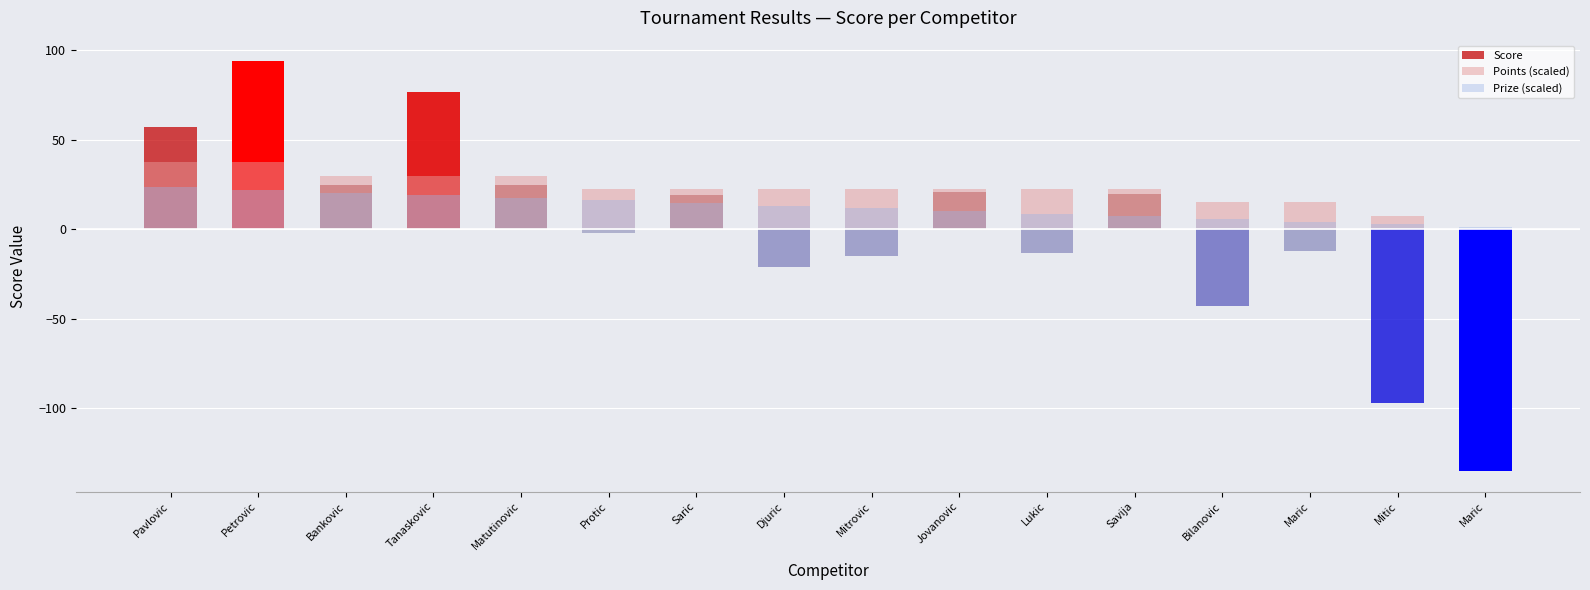

Rank the categories by Points (scaled) value from lowest to highest.

Maric, Mitic, Bilanovic, Maric, Protic, Saric, Djuric, Mitrovic, Jovanovic, Lukic, Savija, Bankovic, Tanaskovic, Matutinovic, Pavlovic, Petrovic